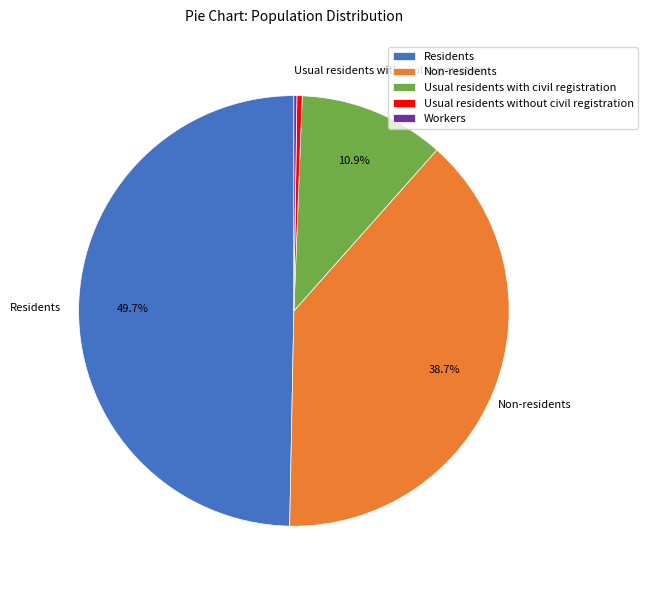

True or false: Non-residents accounts for 39% of the total.

True